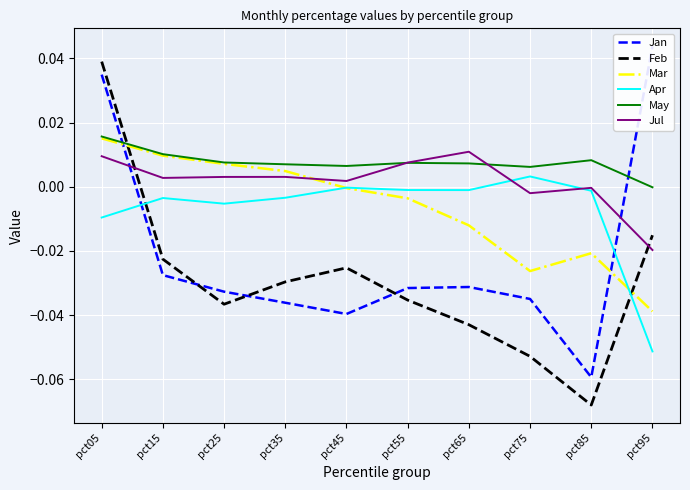

Reading right to left, what are all the values shown in this chart?

Jan: pct95=0.0	pct85=-0.1	pct75=-0.0	pct65=-0.0	pct55=-0.0	pct45=-0.0	pct35=-0.0	pct25=-0.0	pct15=-0.0	pct05=0.0
Feb: pct95=-0.0	pct85=-0.1	pct75=-0.1	pct65=-0.0	pct55=-0.0	pct45=-0.0	pct35=-0.0	pct25=-0.0	pct15=-0.0	pct05=0.0
Mar: pct95=-0.0	pct85=-0.0	pct75=-0.0	pct65=-0.0	pct55=-0.0	pct45=-0.0	pct35=0.0	pct25=0.0	pct15=0.0	pct05=0.0
Apr: pct95=-0.1	pct85=-0.0	pct75=0.0	pct65=-0.0	pct55=-0.0	pct45=-0.0	pct35=-0.0	pct25=-0.0	pct15=-0.0	pct05=-0.0
May: pct95=-0.0	pct85=0.0	pct75=0.0	pct65=0.0	pct55=0.0	pct45=0.0	pct35=0.0	pct25=0.0	pct15=0.0	pct05=0.0
Jul: pct95=-0.0	pct85=-0.0	pct75=-0.0	pct65=0.0	pct55=0.0	pct45=0.0	pct35=0.0	pct25=0.0	pct15=0.0	pct05=0.0